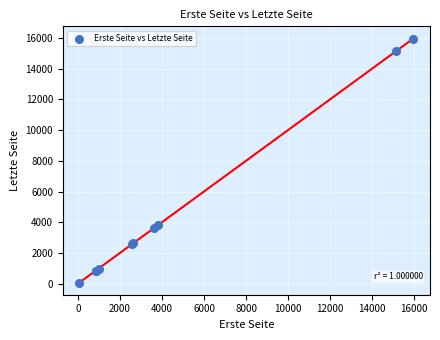

What Y value in the scatter plot is closest to 8019?

3826